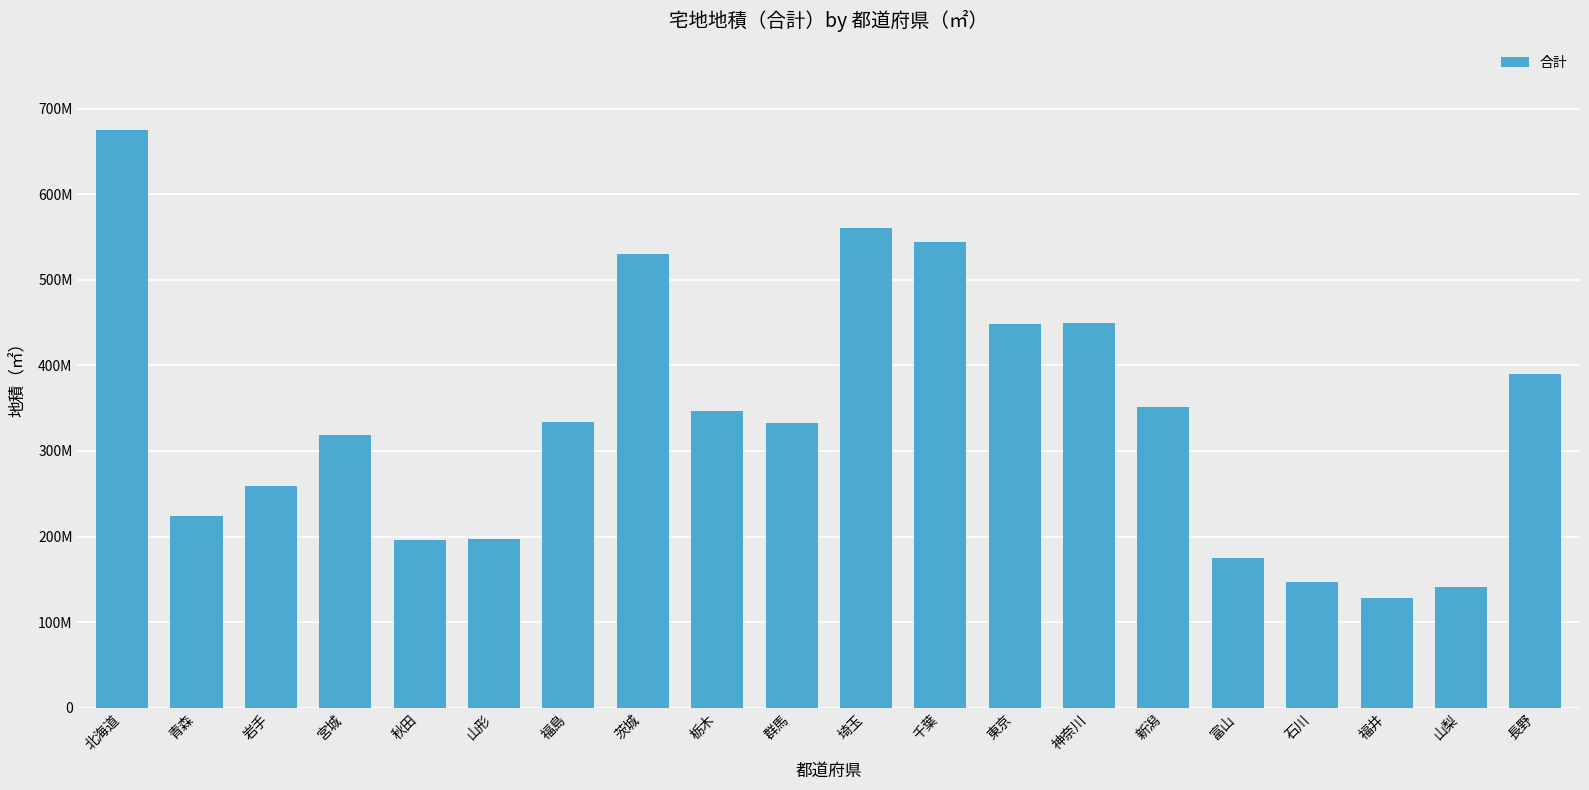

What is the ratio of the value at 新潟 to the value at 神奈川?

0.8